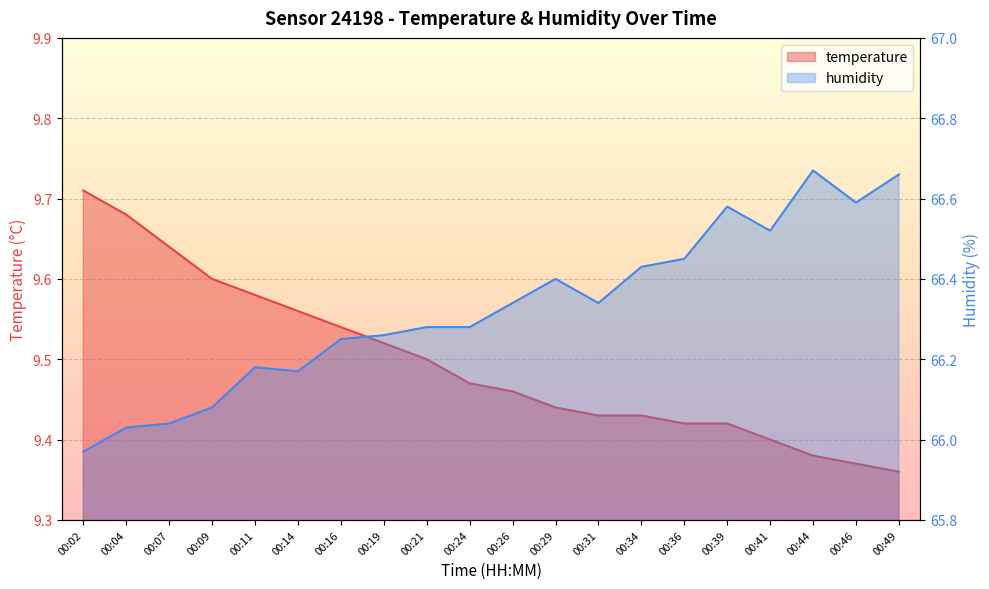

What is the approximate value of temperature at 00:11?

9.6